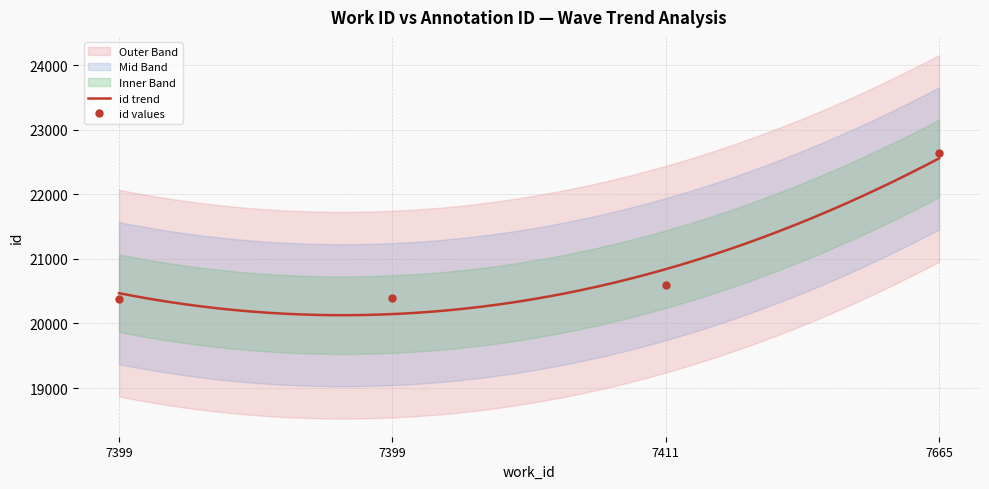

Reading right to left, transcribe all the data shown in this chart.

22639	20589	20396	20385